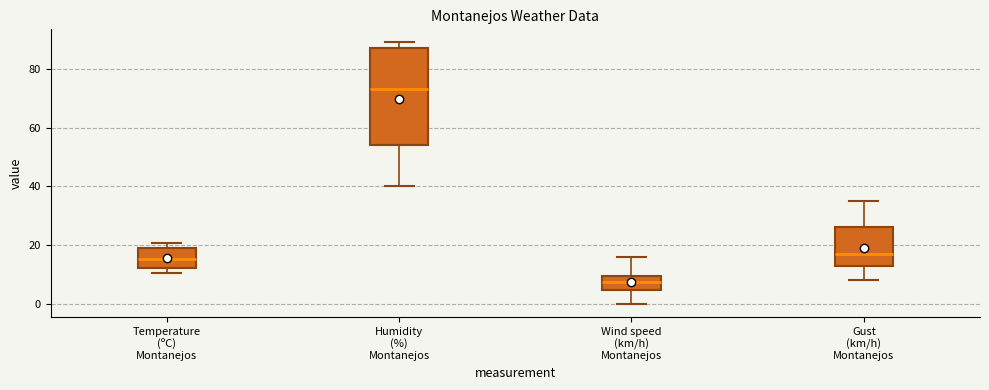

Reading left to right, read every box against the y-axis: the position of its median line, the range the box covers, and the ends of its whiskers. The values are not printed on the chart, so give them approximately, as read against the axis.

Temperature (ºC) Montanejos: median 16, box 12 to 20, whiskers 10 to 20 (just above the box's upper edge)
Humidity (%) Montanejos: median 74, box 54 to 88, whiskers 40 to 90
Wind speed (km/h) Montanejos: median 8, box 4 to 10, whiskers 0 to 16
Gust (km/h) Montanejos: median 18, box 12 to 26, whiskers 8 to 36